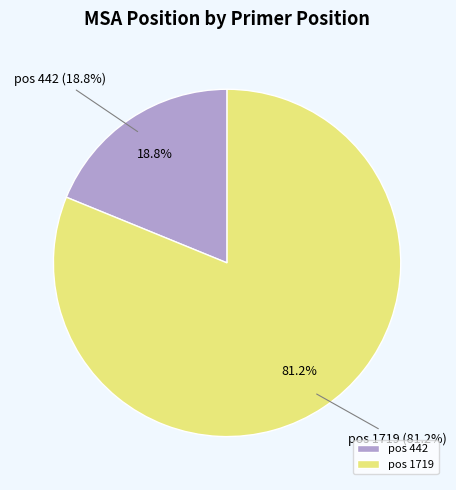

To the nearest percent, what is the difference between the largest and smallest slice percentages?

62%